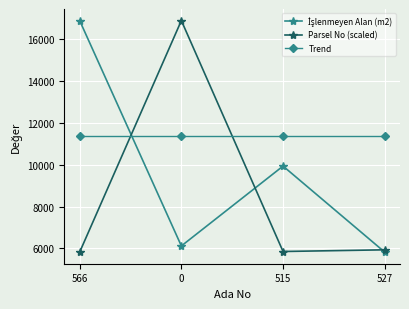

True or false: Parsel No (scaled) has more than 1 interior local peaks.

False